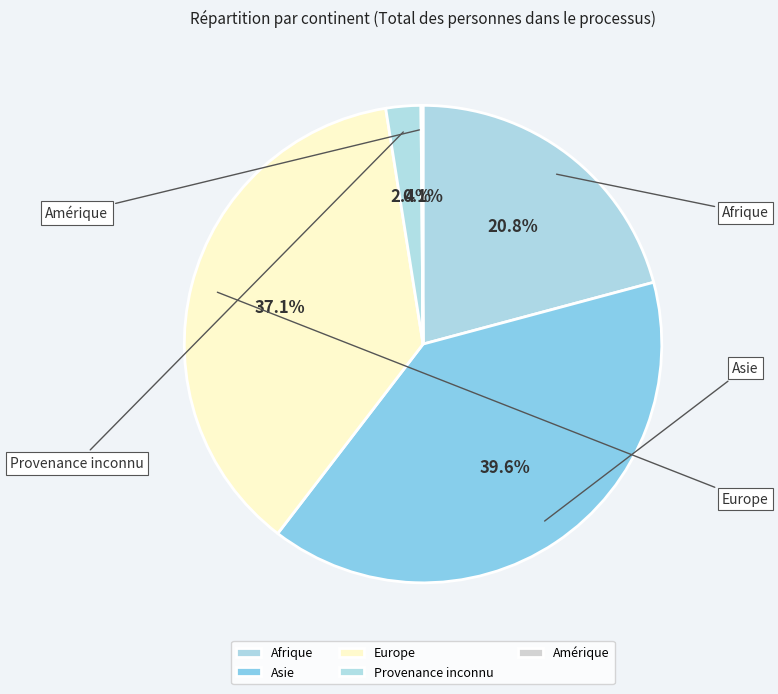

True or false: Amérique accounts for 0% of the total.

True